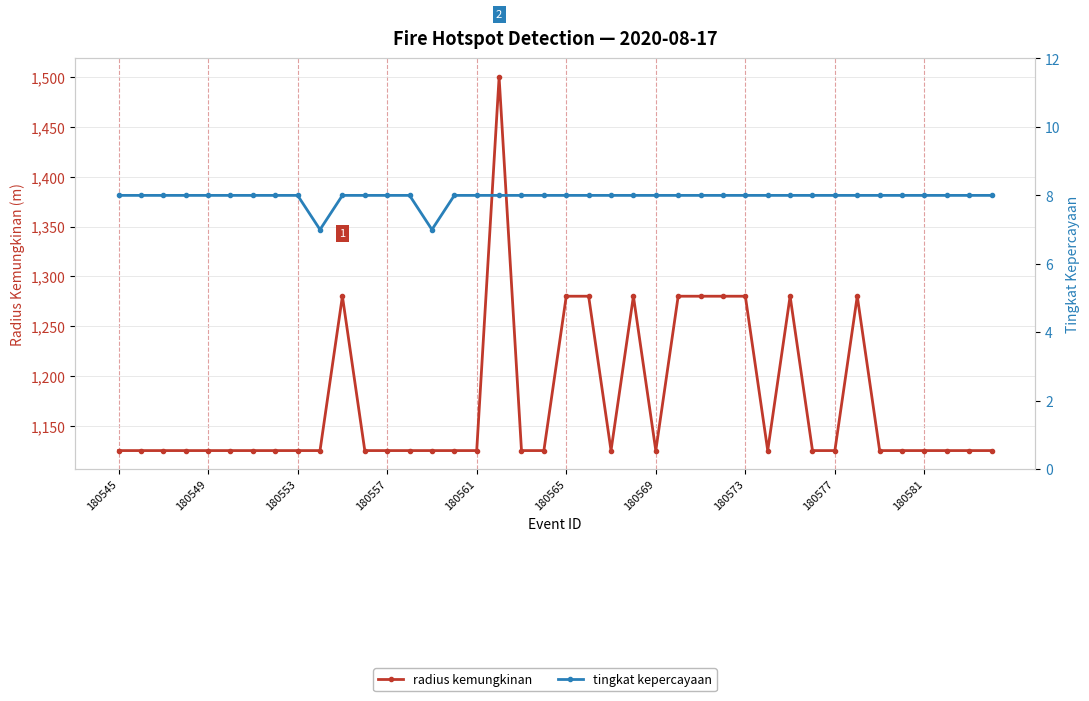

What is the difference between the radius kemungkinan values at 25 and 17?

220